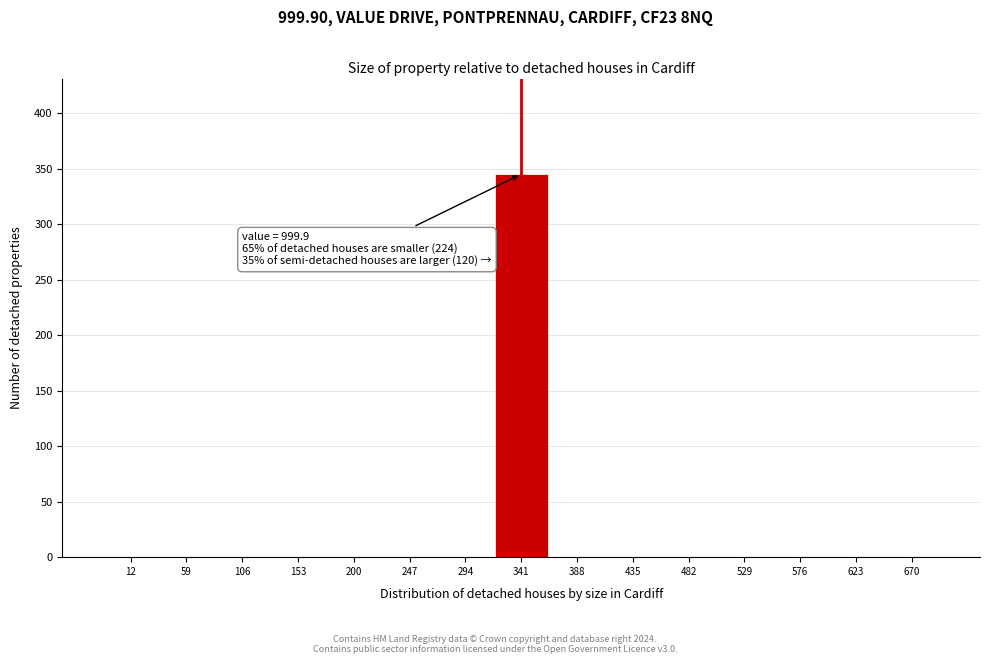

Reading left to right, transcribe all the data shown in this chart.

12=0	59=0	106=0	153=0	200=0	247=0	294=0	341=345	388=0	435=0	482=0	529=0	576=0	623=0	670=0